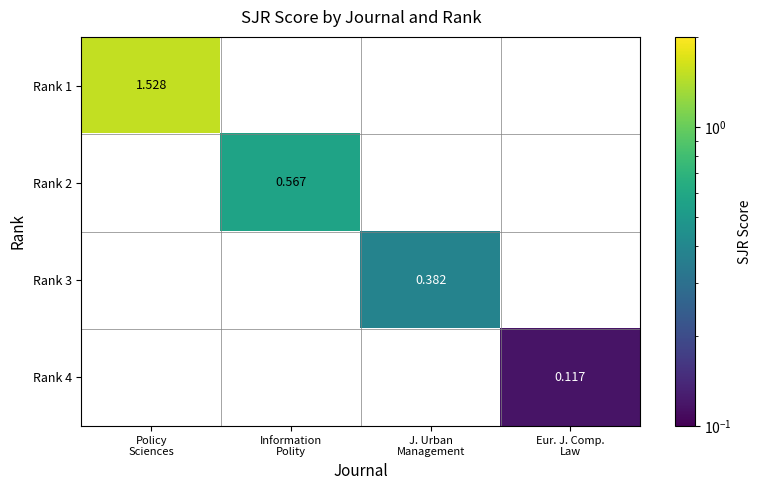

At how many categories does at least one series exceed 1?

1